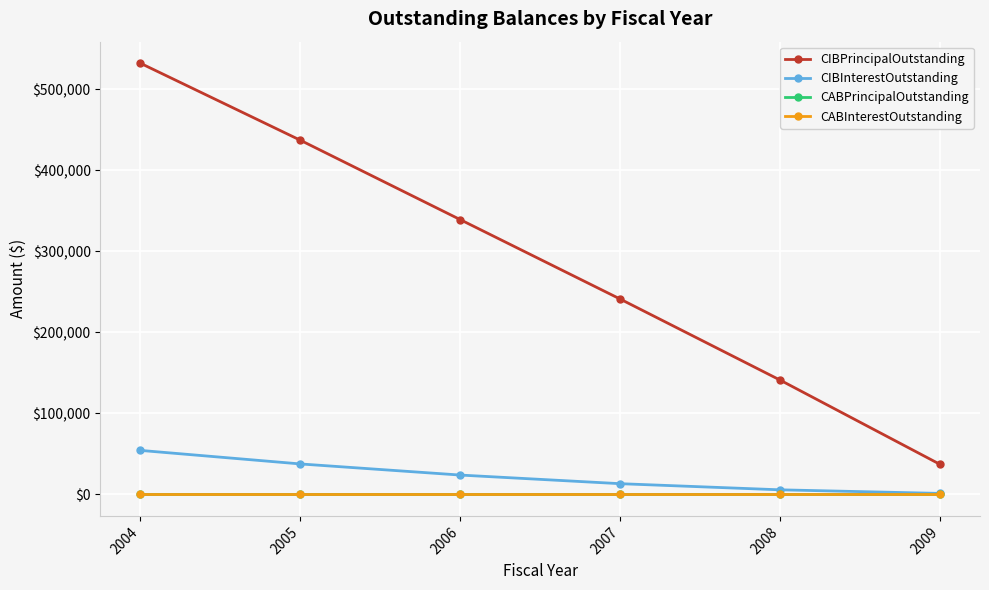

Does the chart have visible grid lines?

Yes